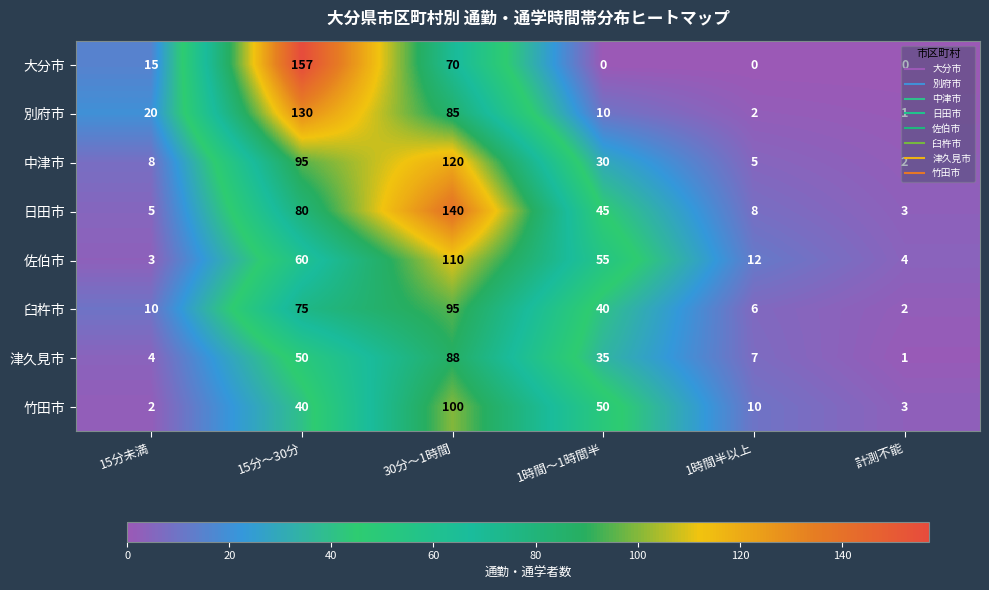

At which label does 竹田市 reach its peak?

30分～1時間